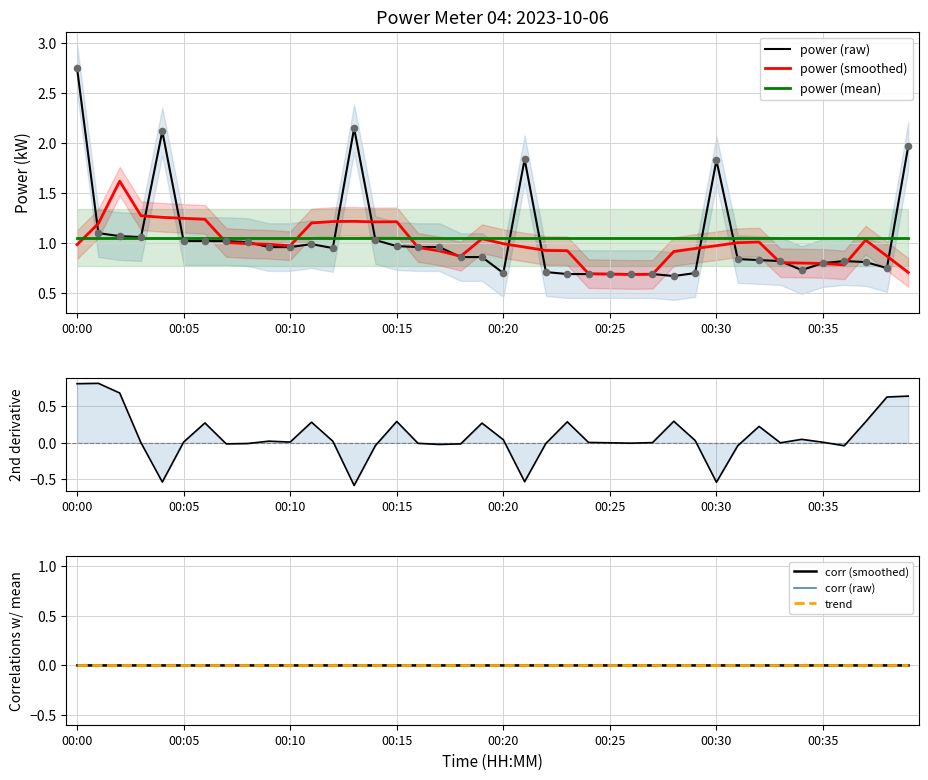

Between 00:10 and 00:15, which is larger?

00:15